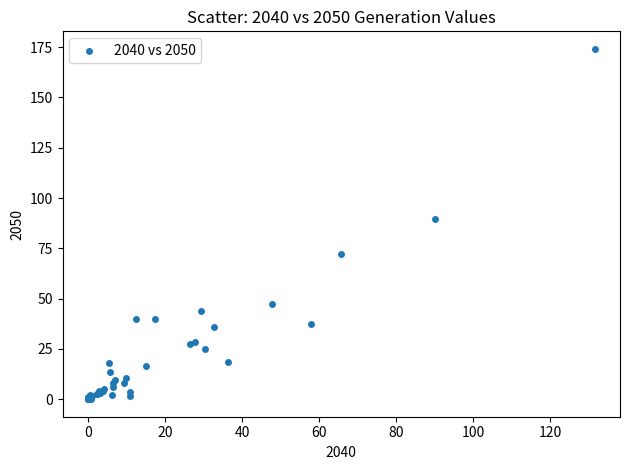

What Y value in the scatter plot is closest to 87?

89.6